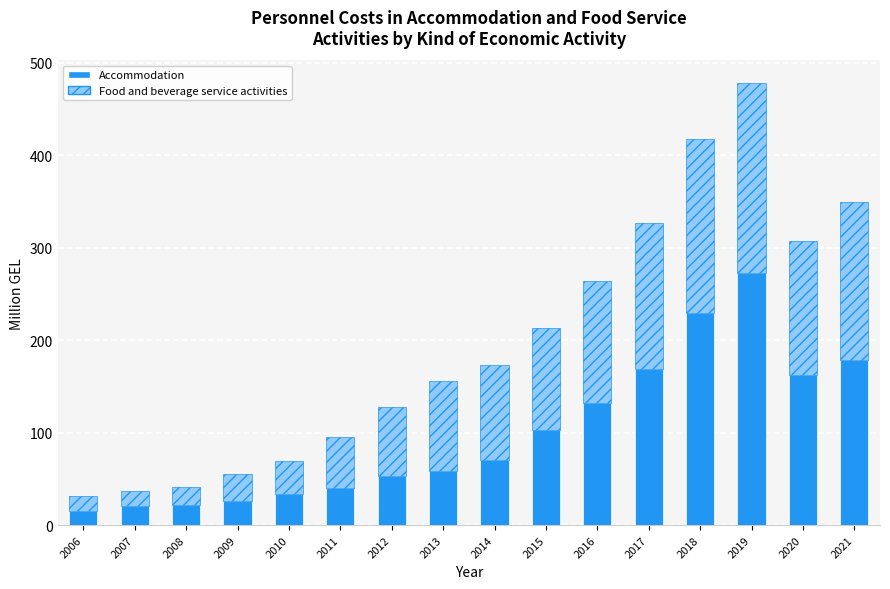

Which category has the lowest value in the Accommodation series?

2006